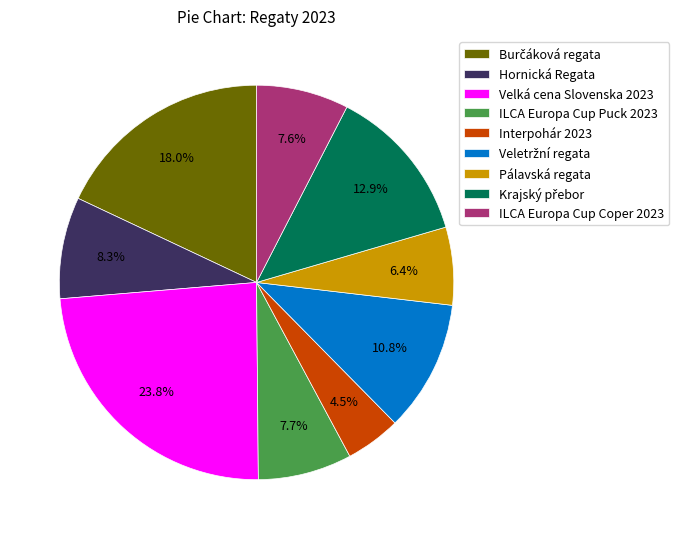

Which slice is the smallest?

Interpohár 2023